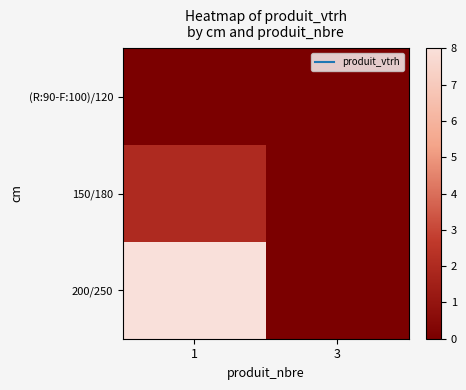

At 1, list the series in order from largest to smallest.

200/250, 150/180, (R:90-F:100)/120